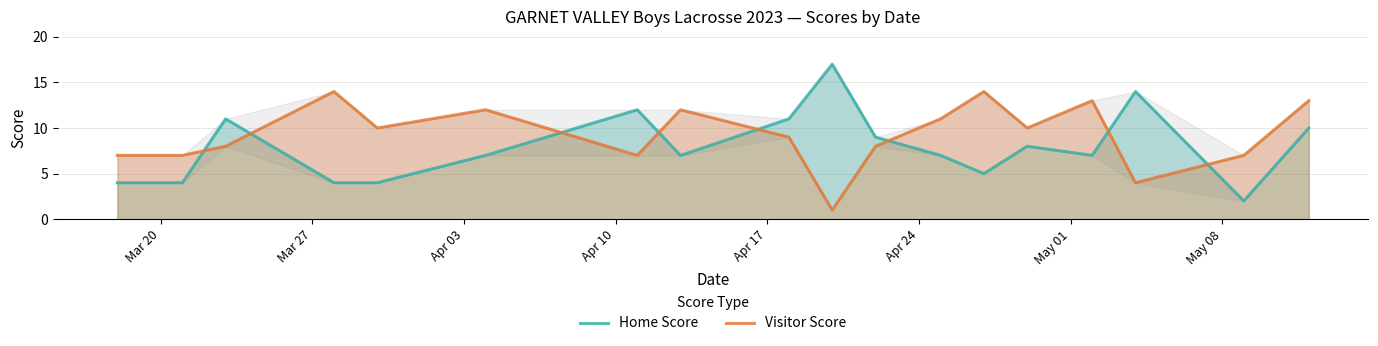

Count the number of categories in the chart.

18